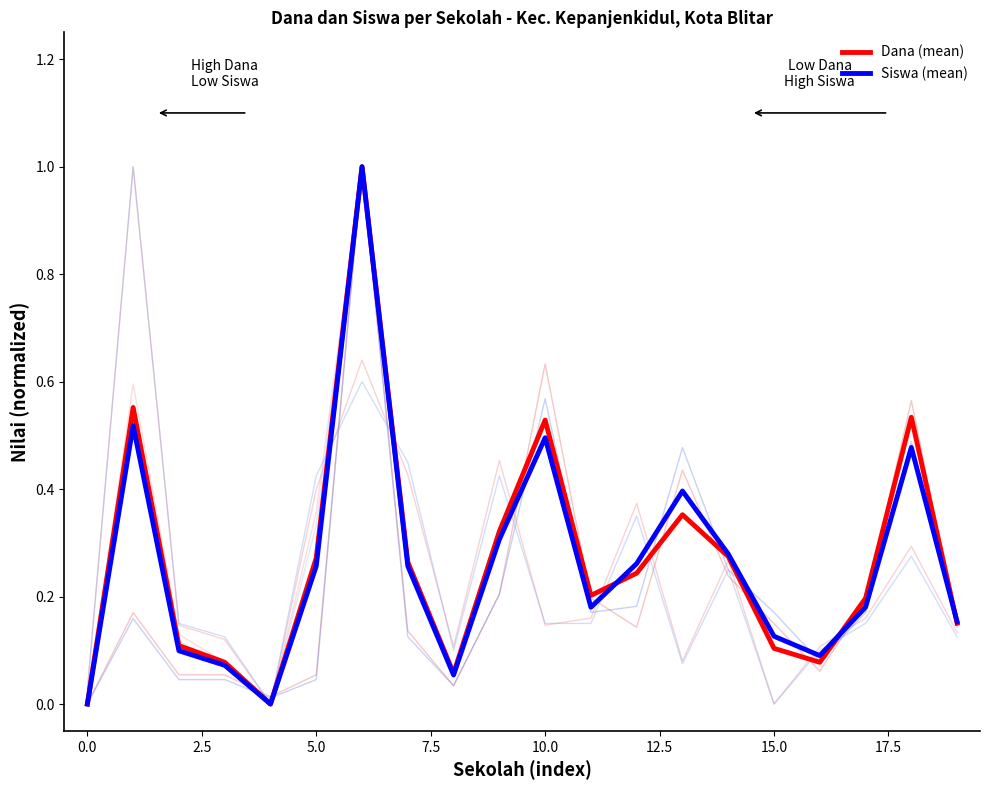

Which series has the largest range (max minus min)?

Dana (mean)